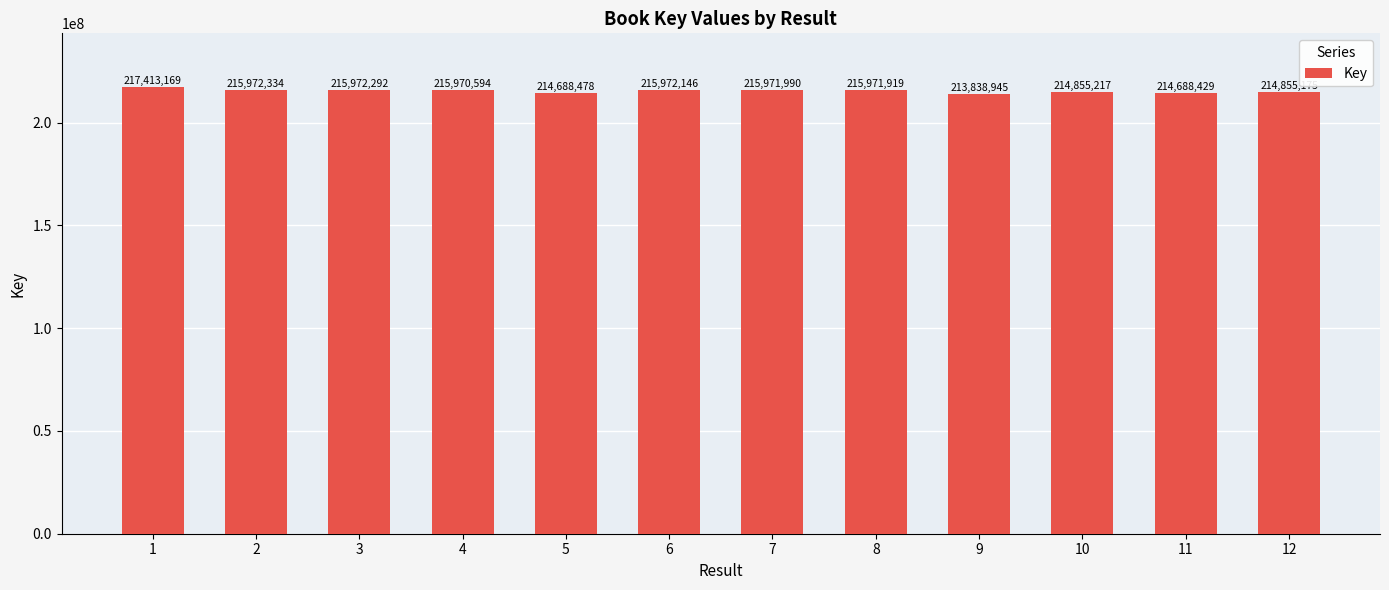

At which category does the chart reach its minimum across all series?

9